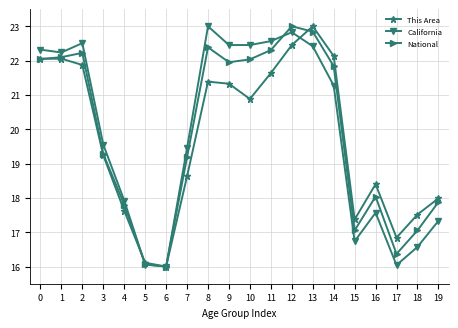

What is the value of the National point at the 13th from the left?

23.0